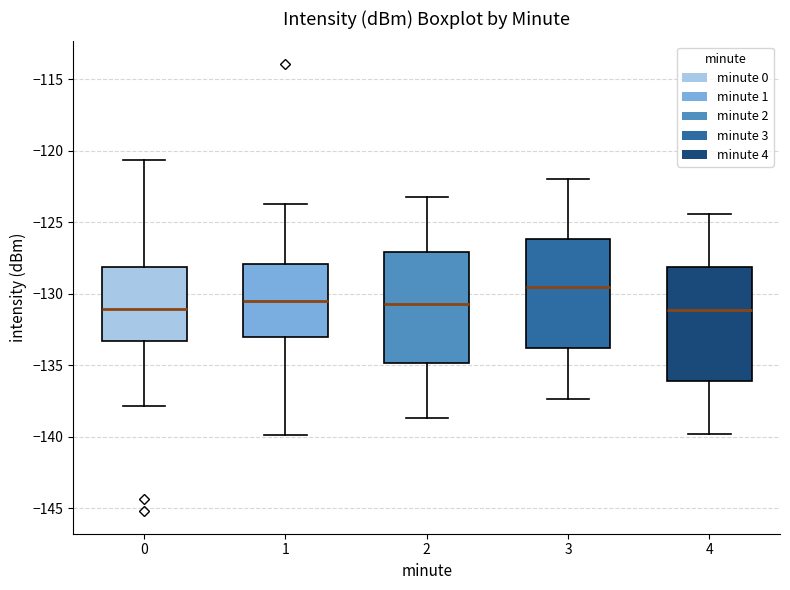

Reading left to right, read every box against the y-axis: the position of its median line, the range the box covers, and the ends of its whiskers. The values are not printed on the chart, so give them approximately, as read against the axis.

0: median -131.0, box -133.5 to -128.0, whiskers -138.0 to -120.5
1: median -130.5, box -133.0 to -128.0, whiskers -140.0 to -123.5
2: median -130.5, box -135.0 to -127.0, whiskers -138.5 to -123.0
3: median -129.5, box -134.0 to -126.0, whiskers -137.5 to -122.0
4: median -131.0, box -136.0 to -128.0, whiskers -140.0 to -124.5